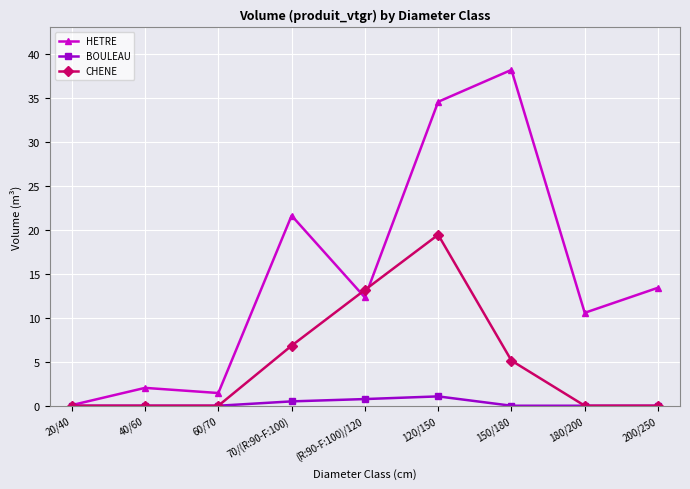

How many data points in HETRE are above 12?

5